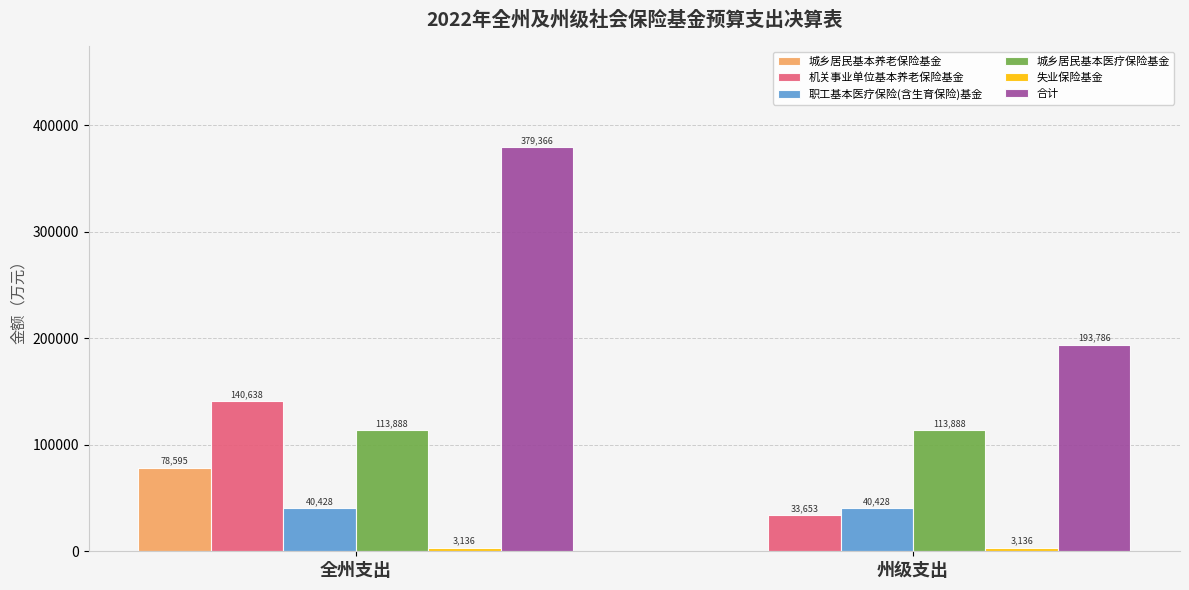

The 合计 series shows 64308 at 州级支出. True or false?

False